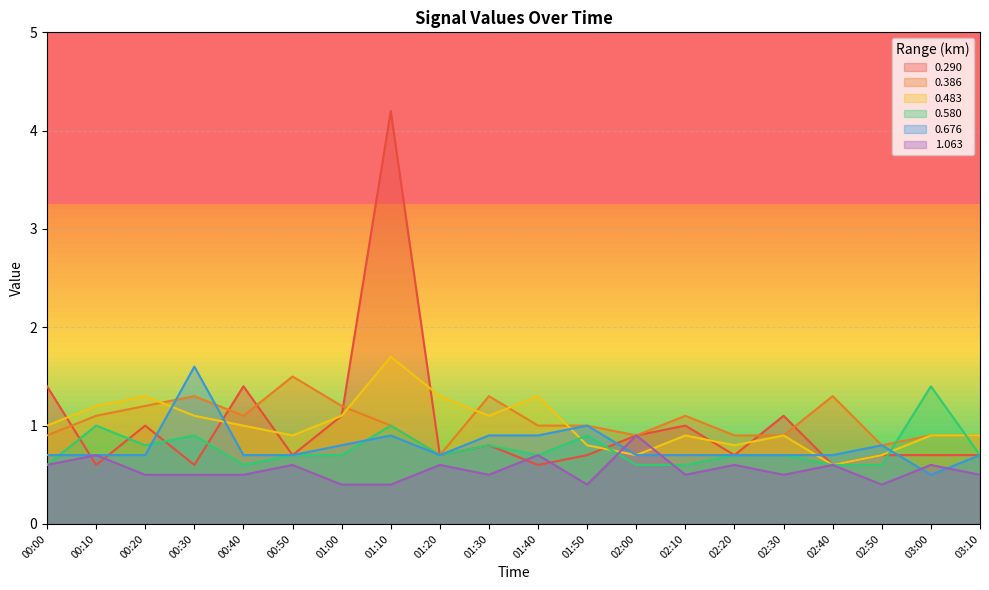

The 1.063 series shows 0.1 at 01:10. True or false?

False